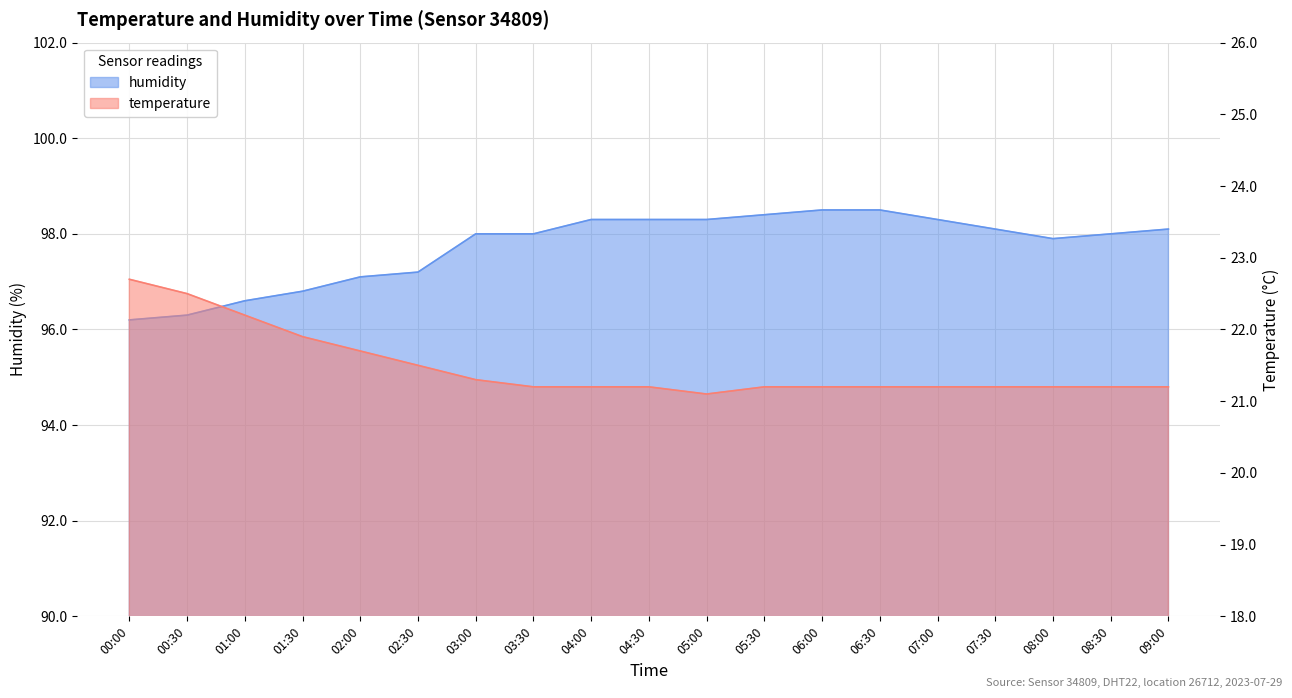

Which series has the largest total across all categories?

humidity